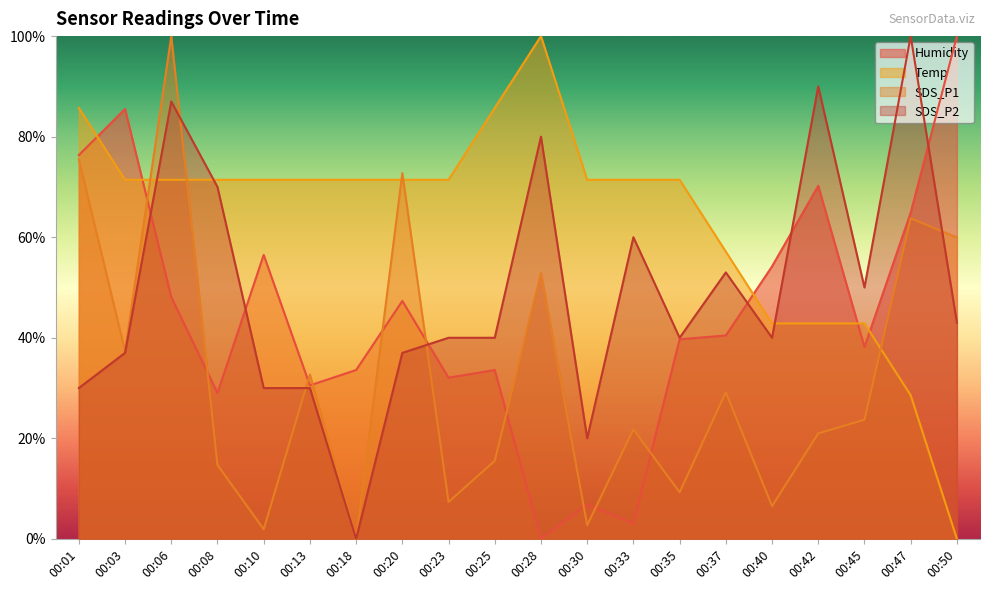

Which has a higher value, 00:20 or 00:18?

00:20